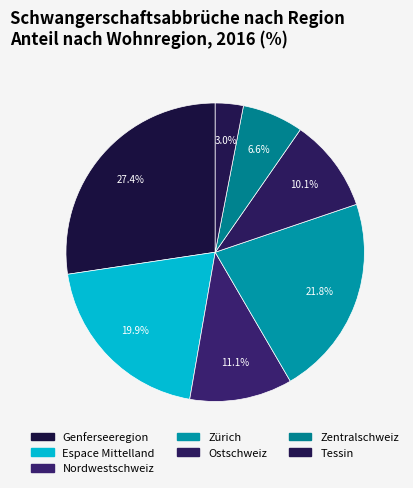

Is the sum of Zentralschweiz and Espace Mittelland greater than half?

No